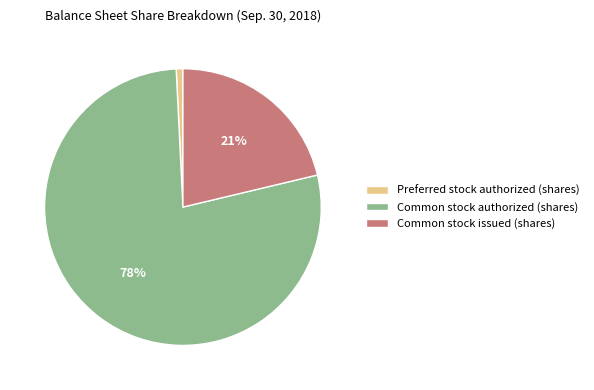

Which category has the biggest portion of the pie?

Common stock authorized (shares)